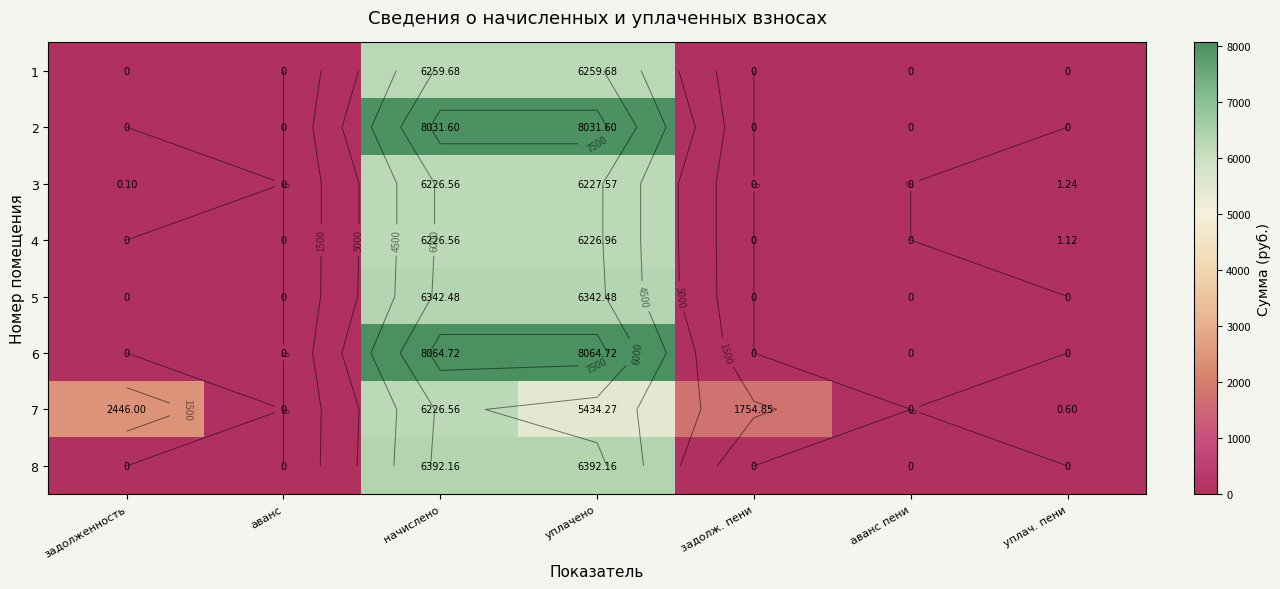

Count the number of categories in the chart.

7